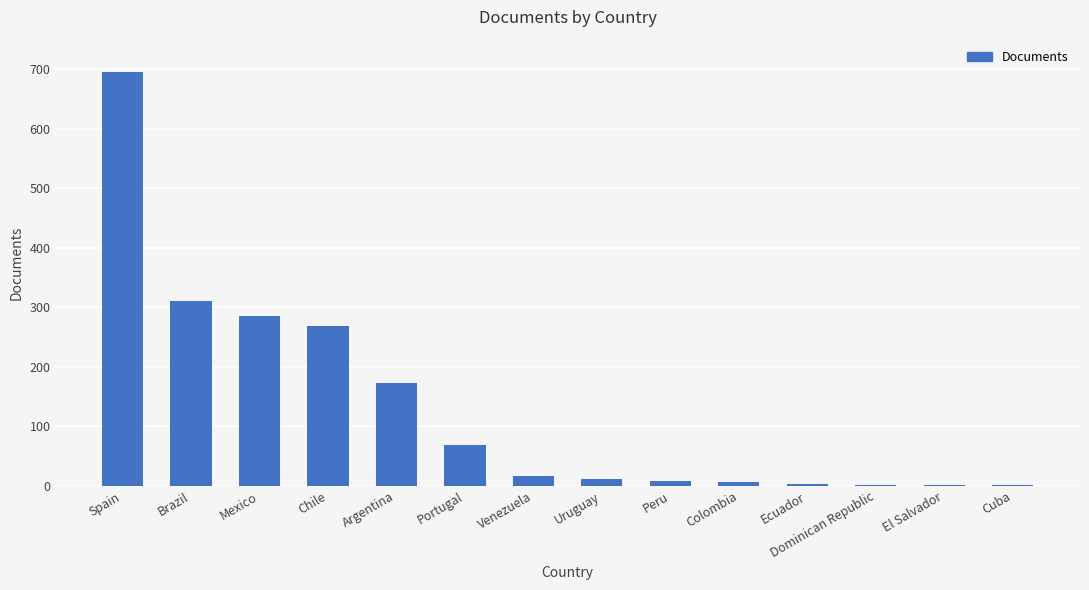

True or false: the data shows 17 at Venezuela.

True